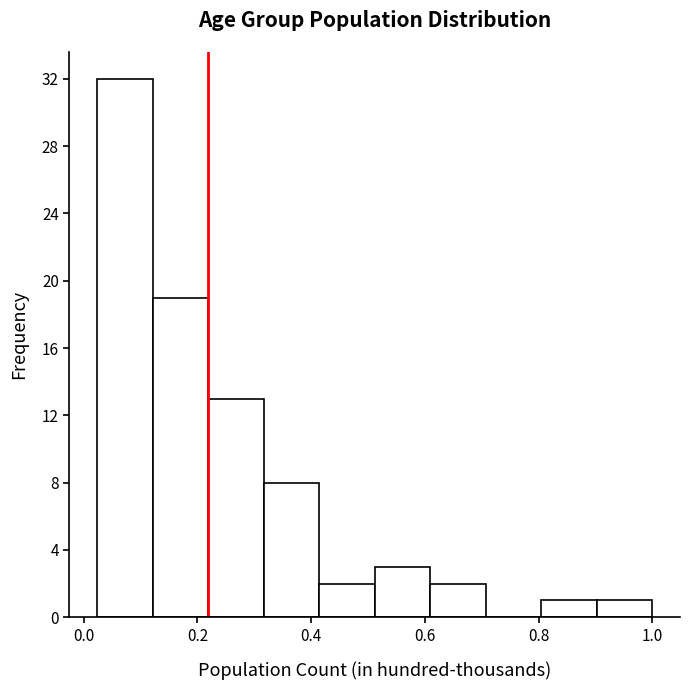

Reading left to right, transcribe this chart: for each bar, give the range it covers on the x-axis and its height. Neither the bar edges nor the heights are printed on the chart, so give them approximately, as read against the axes.

0.02 to 0.12: 32
0.12 to 0.22: 19
0.22 to 0.32: 13
0.32 to 0.42: 8
0.42 to 0.52: 2
0.52 to 0.60: 3
0.60 to 0.70: 2
0.70 to 0.80: 0
0.80 to 0.90: 1
0.90 to 1.00: 1